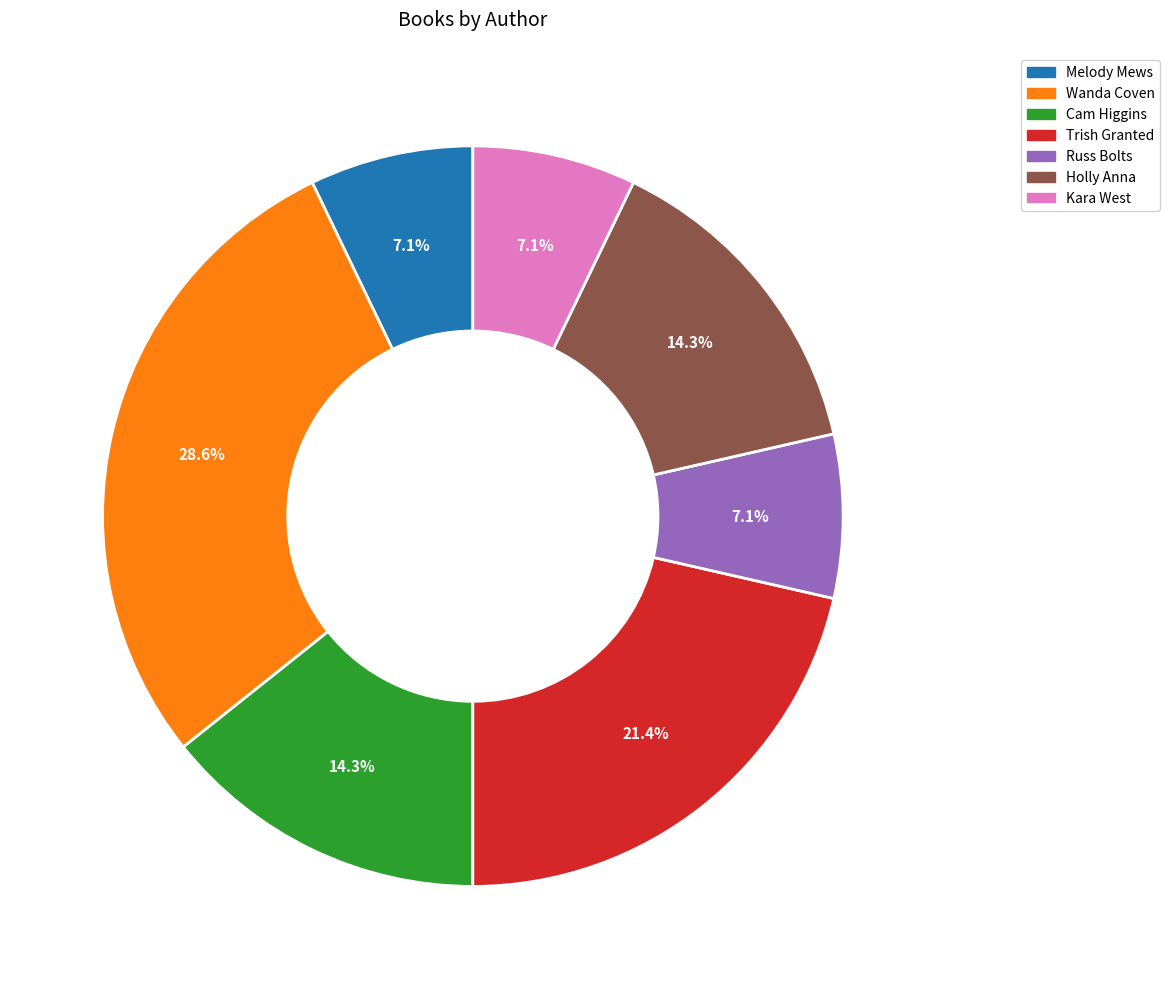

How many segments does this pie chart have?

7